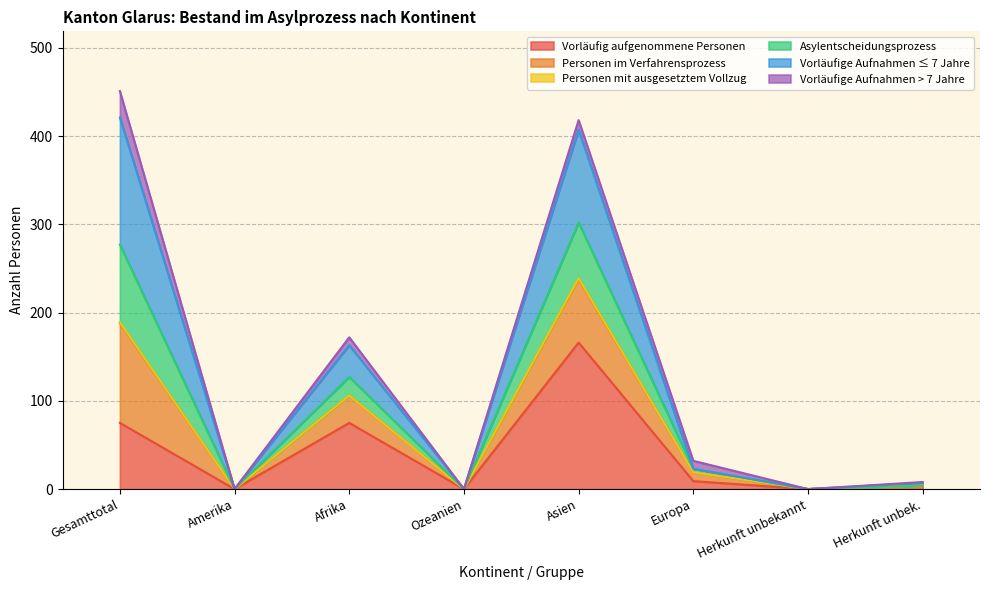

At which category is the sum across all series the highest?

Gesamttotal